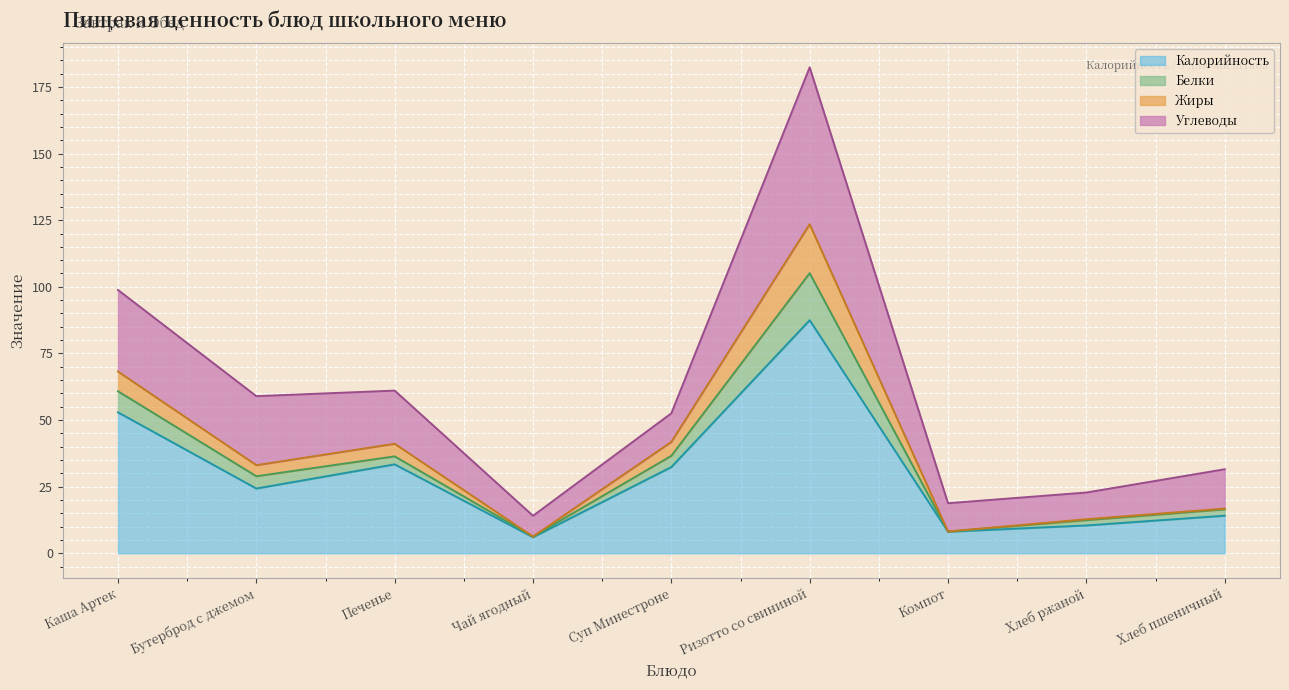

True or false: Белки and Жиры intersect in this chart.

False